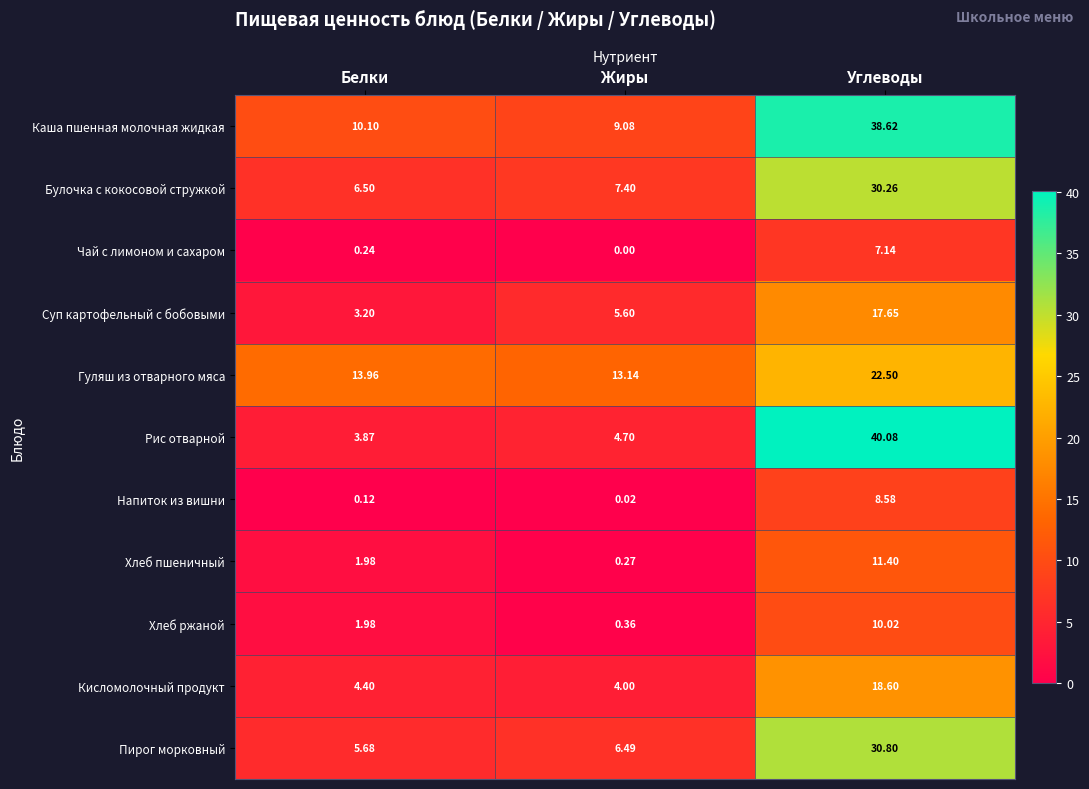

At which category does the chart reach its minimum across all series?

Жиры